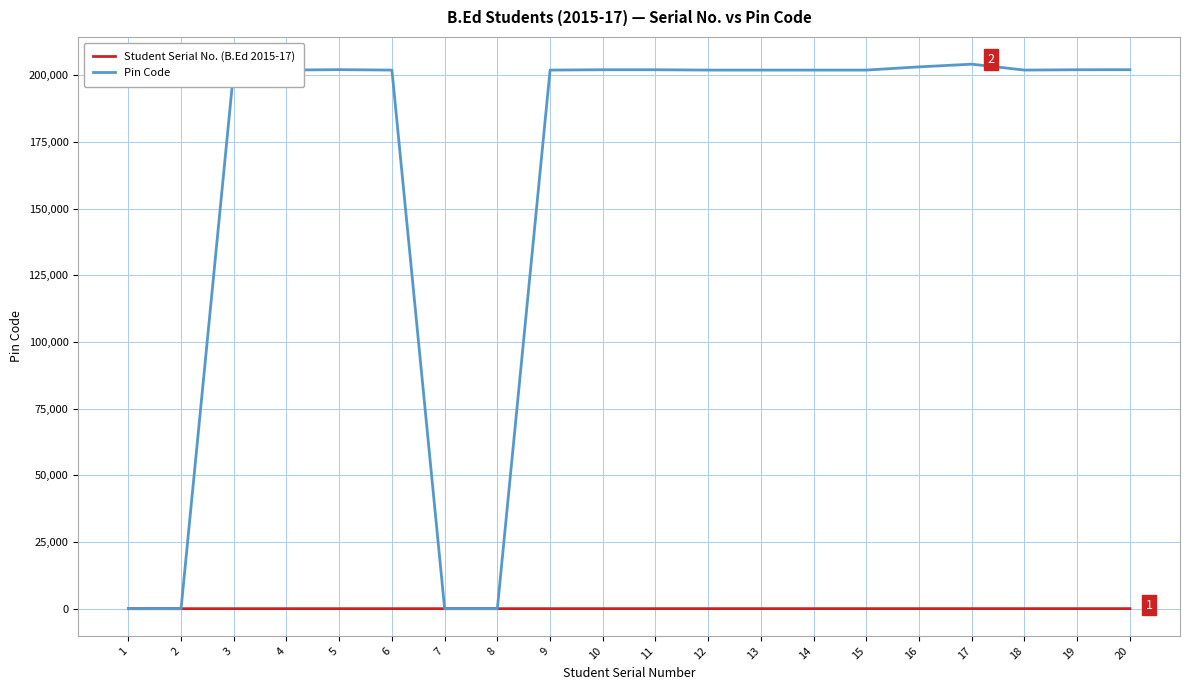

Which series has the largest total across all categories?

Pin Code